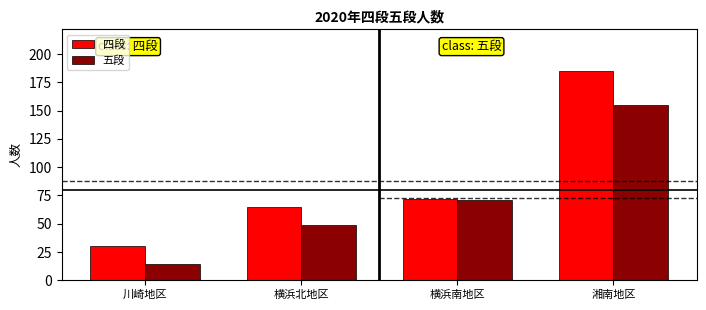

Are the bars horizontal?

No